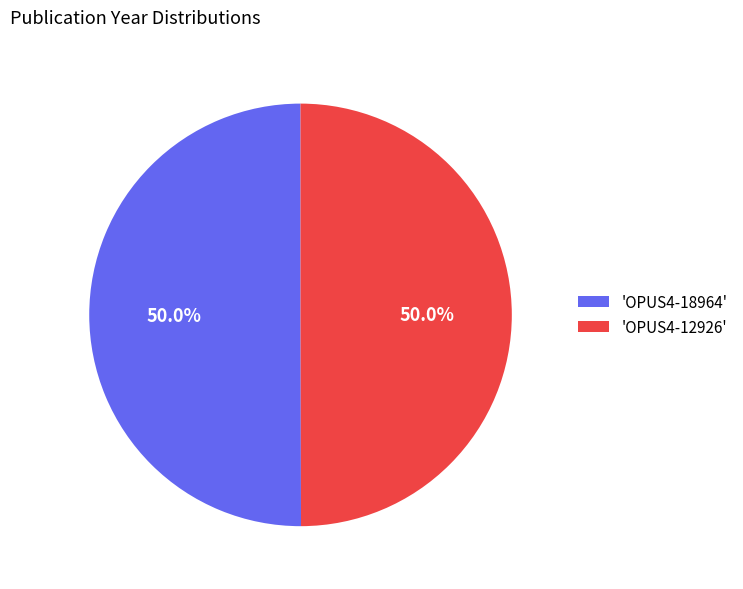

What portion of the pie excludes 'OPUS4-12926'?

50.0%